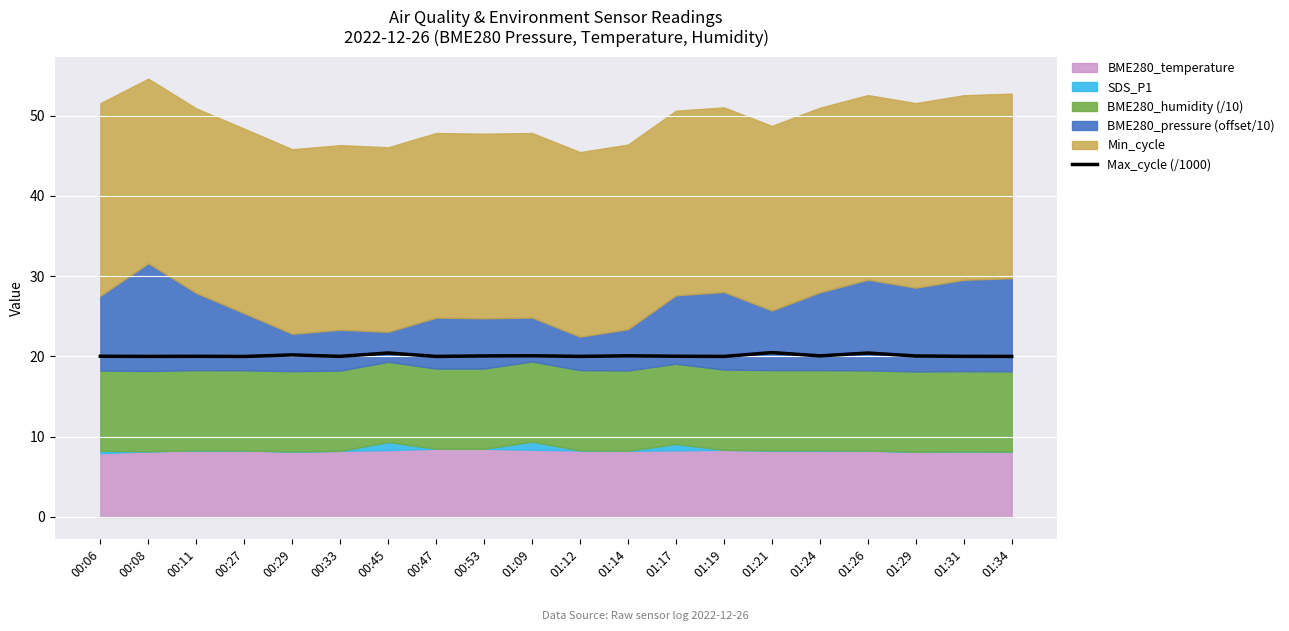

Reading left to right, list all the values displayed in this chart.

00:06=20.0	00:08=20.0	00:11=20.0	00:27=20.0	00:29=20.2	00:33=20.0	00:45=20.4	00:47=20.0	00:53=20.1	01:09=20.1	01:12=20.0	01:14=20.1	01:17=20.0	01:19=20.0	01:21=20.5	01:24=20.1	01:26=20.4	01:29=20.1	01:31=20.0	01:34=20.0